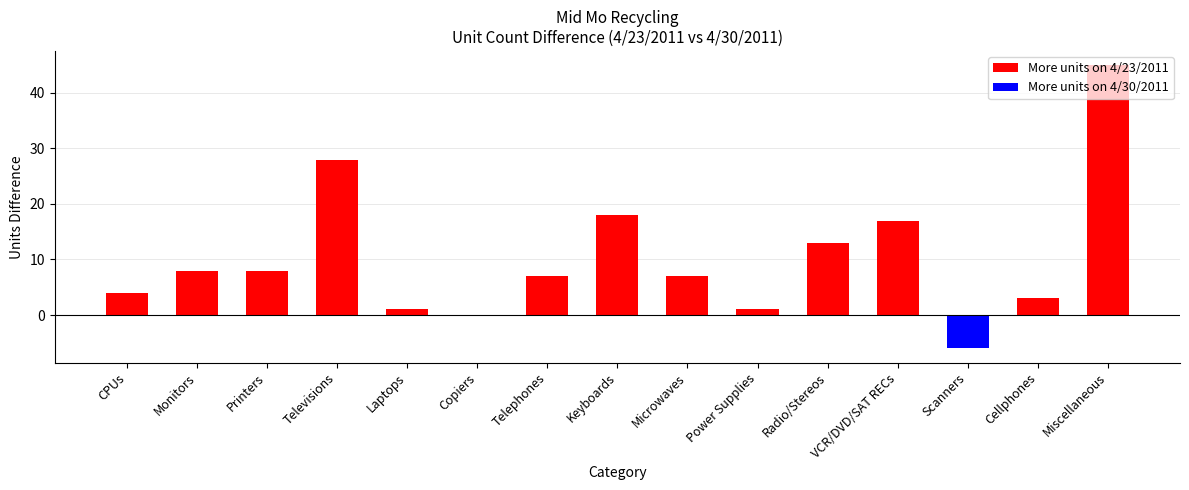

What is the maximum value shown in the chart?

45